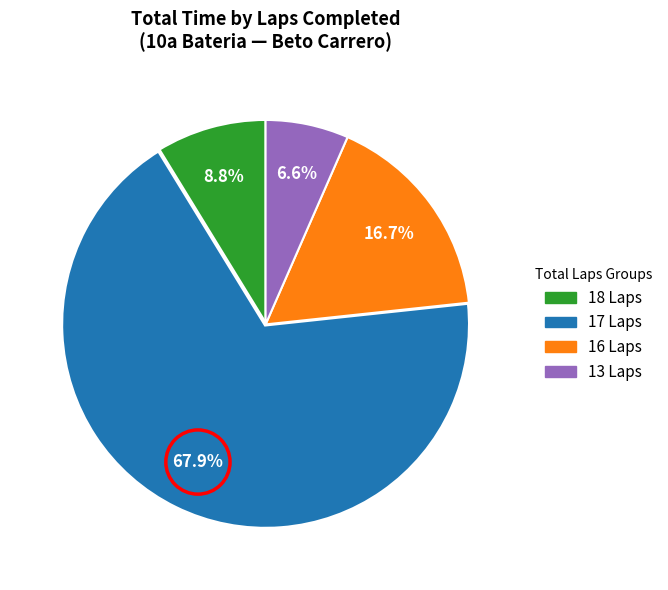

Count the number of slices in the pie.

4